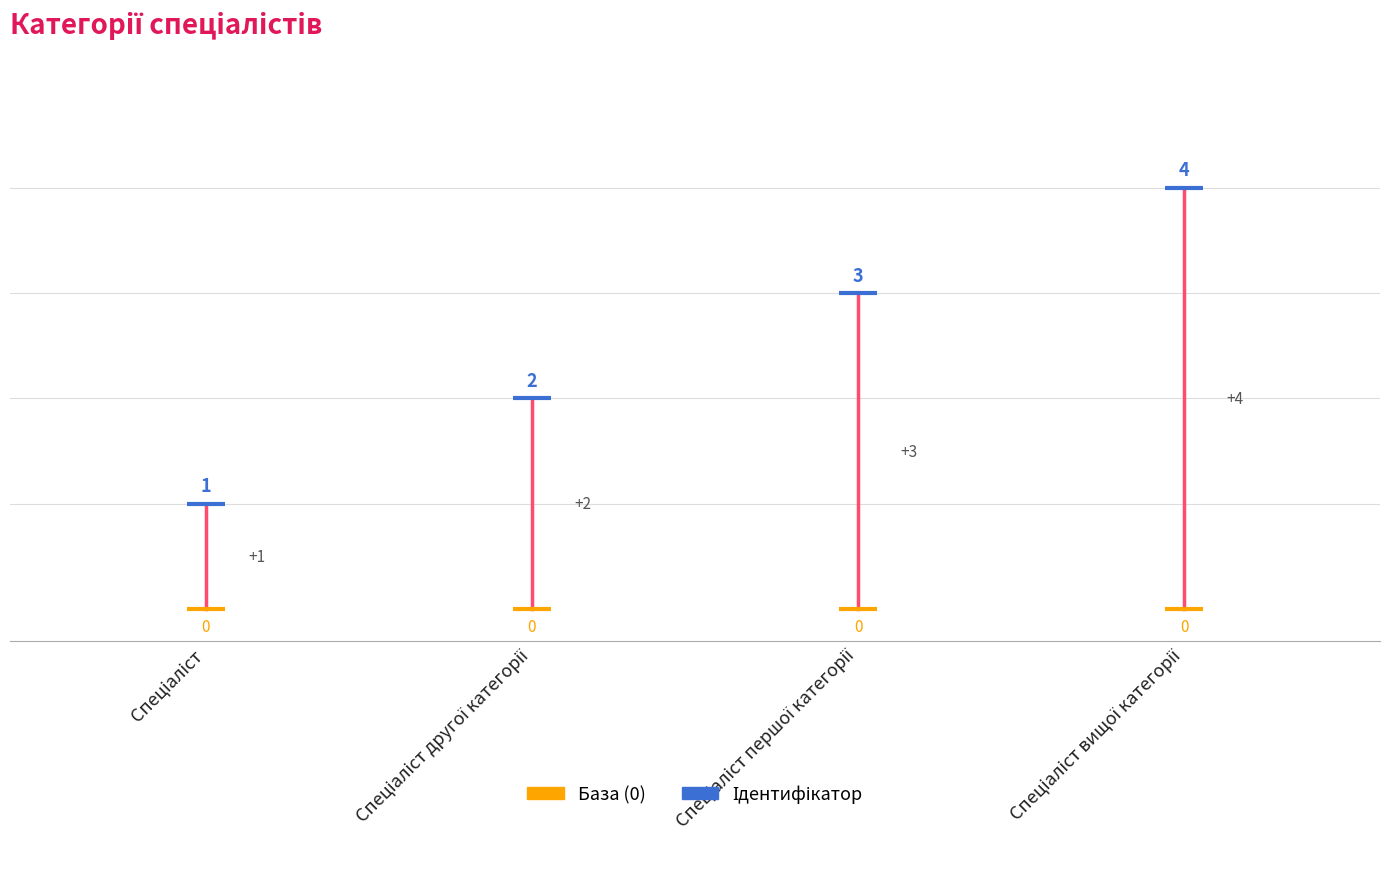

True or false: the data shows 1 at Спеціаліст.

False